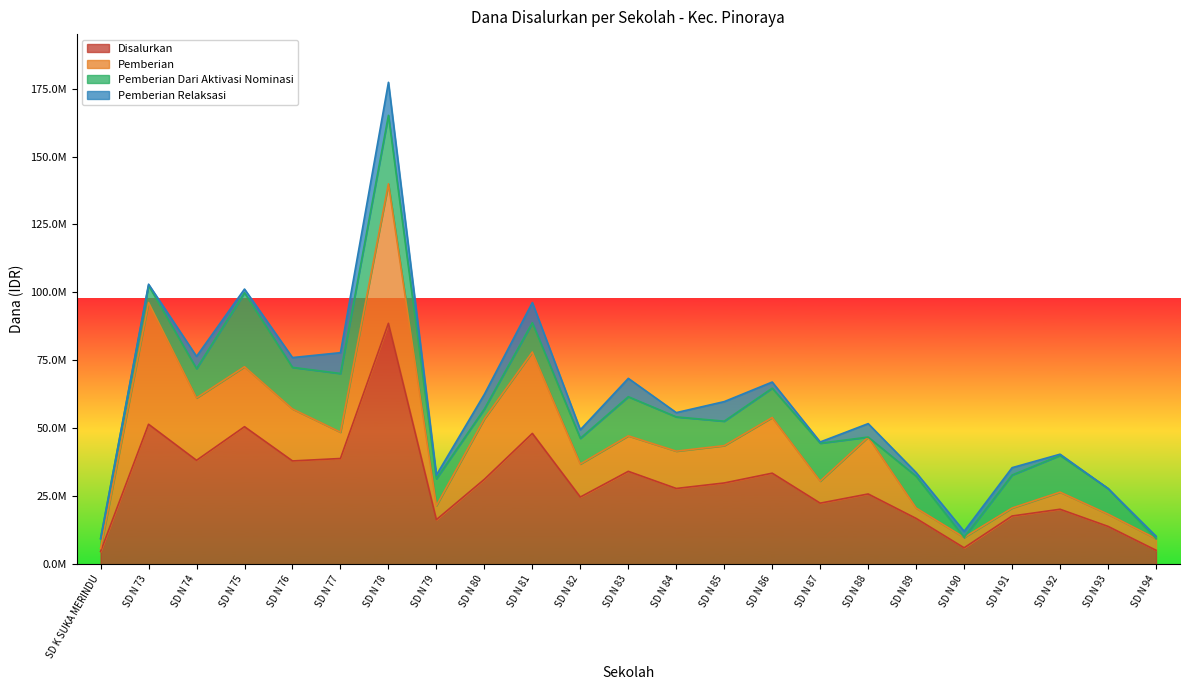

What is the maximum value shown in the chart?

88650000